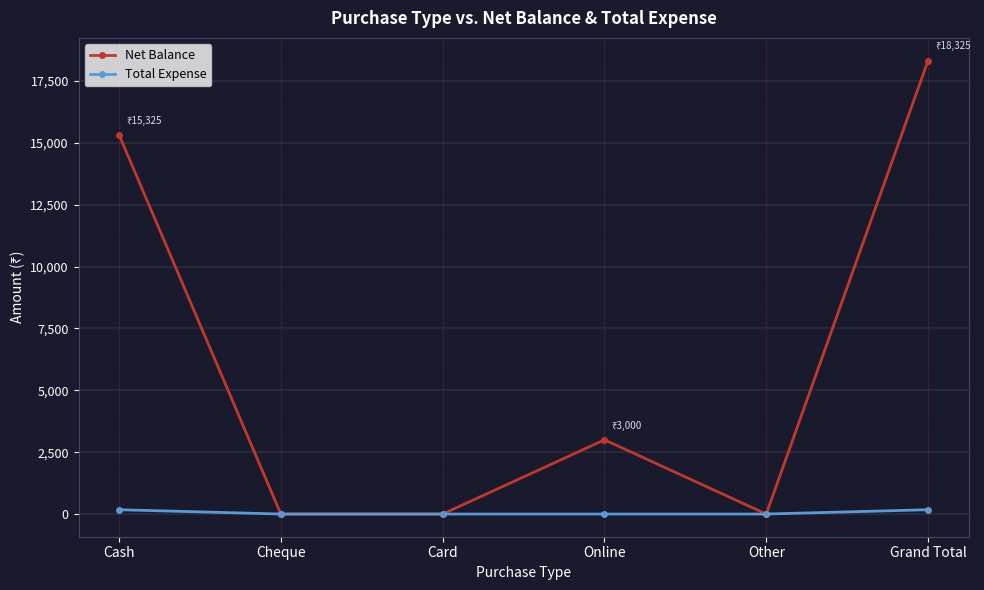

What is the highest value of the Net Balance series?

18325